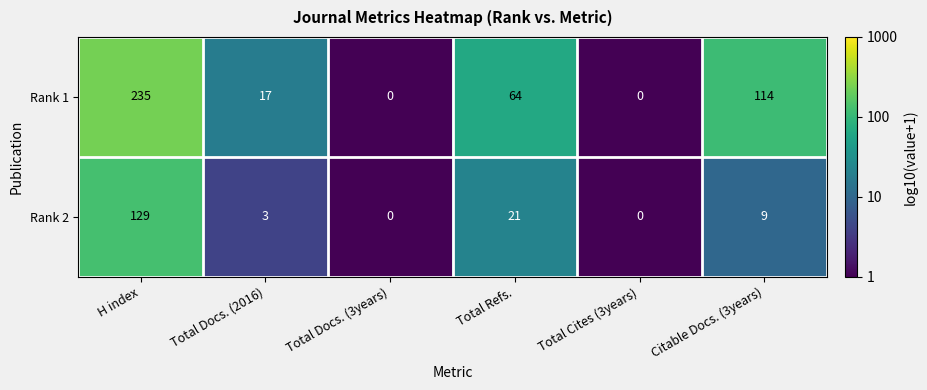

What is the difference between the second highest and second lowest values in the Rank 1 series?

114